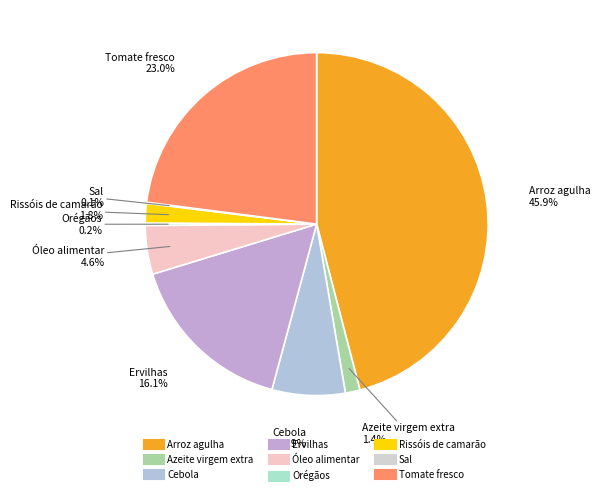

Between Óleo alimentar and Tomate fresco, which is larger?

Tomate fresco